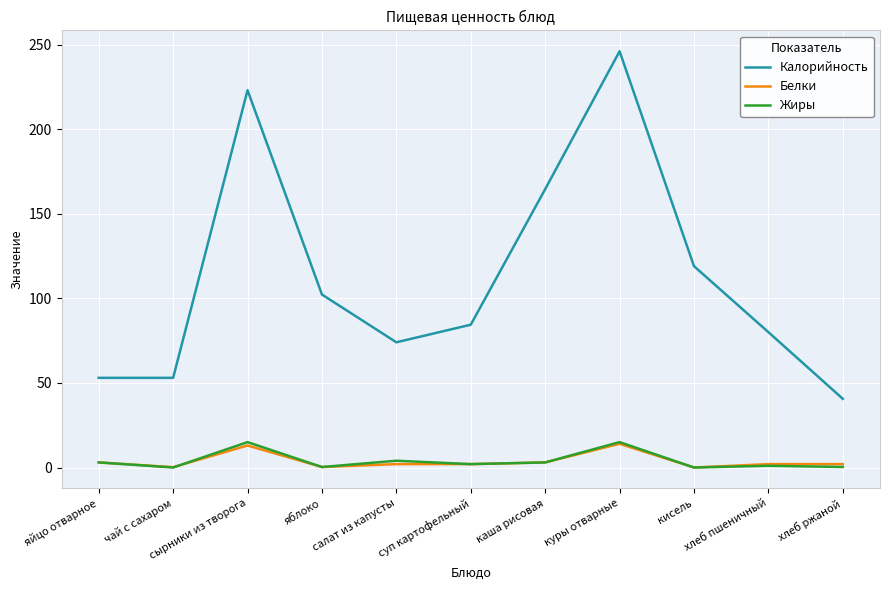

Is the value of Калорийность at куры отварные greater than the value of Жиры at хлеб пшеничный?

Yes